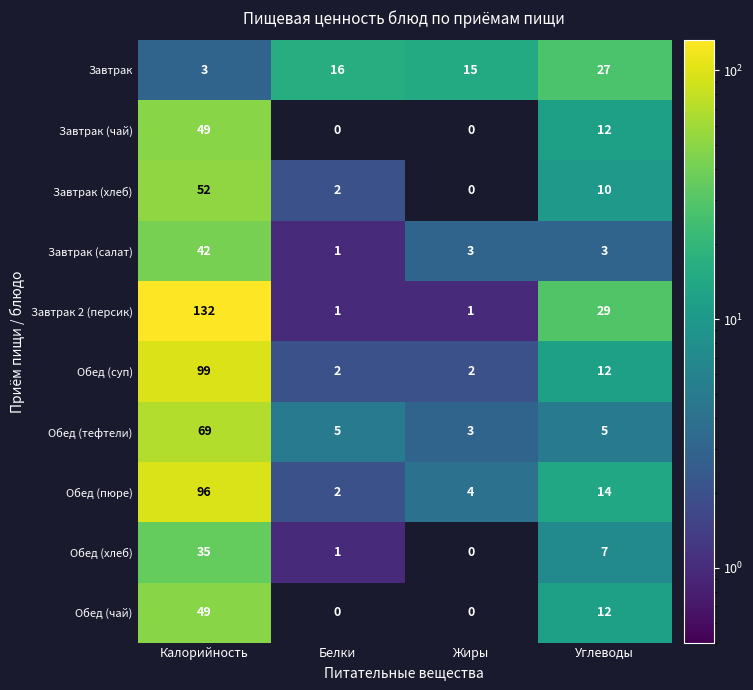

List the labels in order of Завтрак (хлеб) value, largest first.

Калорийность, Углеводы, Белки, Жиры